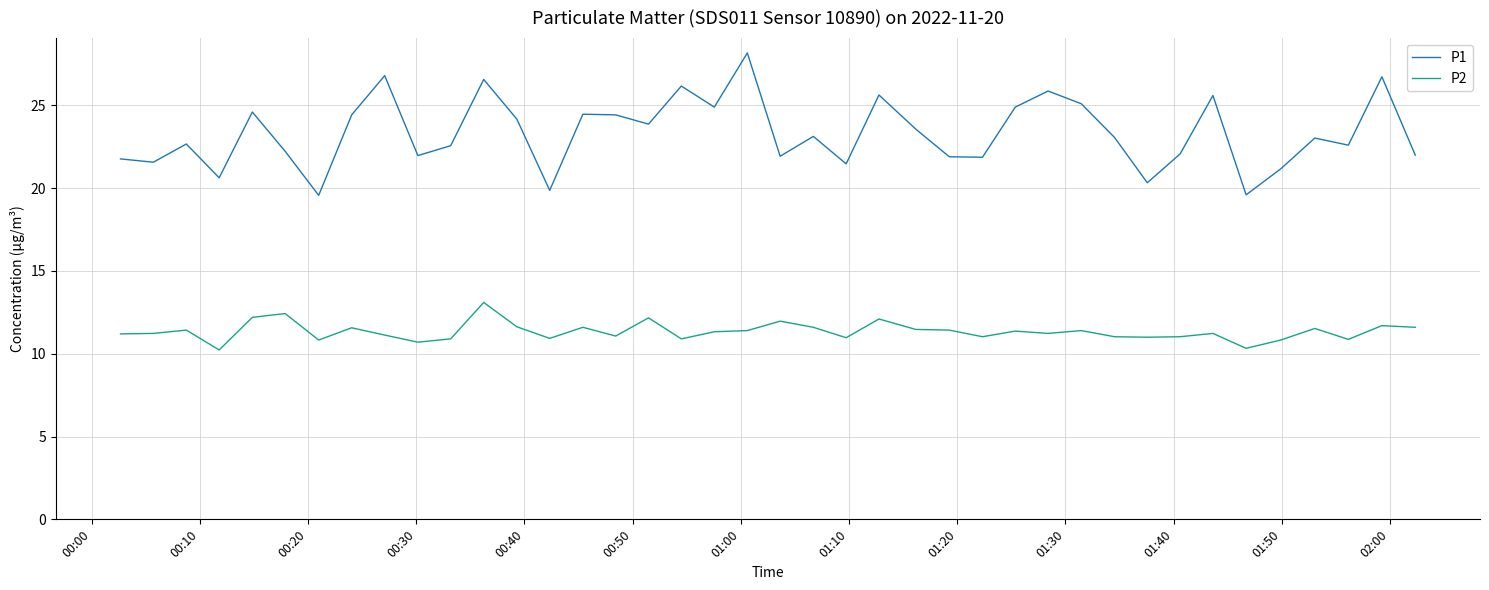

List the series in order of their overall mean, lowest first.

P2, P1